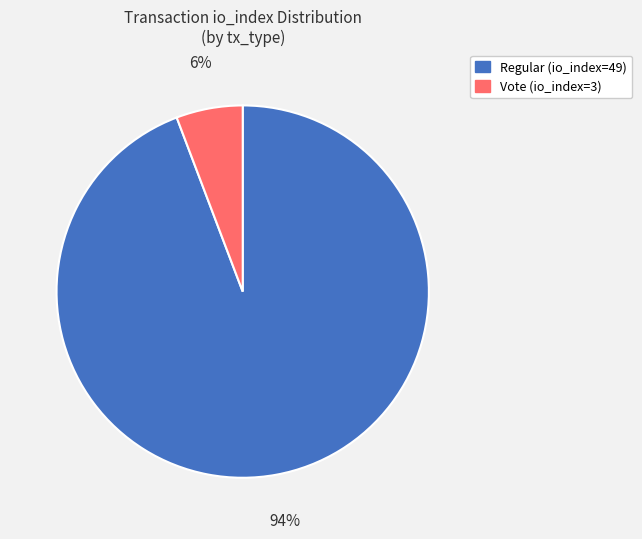

Do Vote (io_index=3) and Regular (io_index=49) together represent more than half of the pie?

Yes